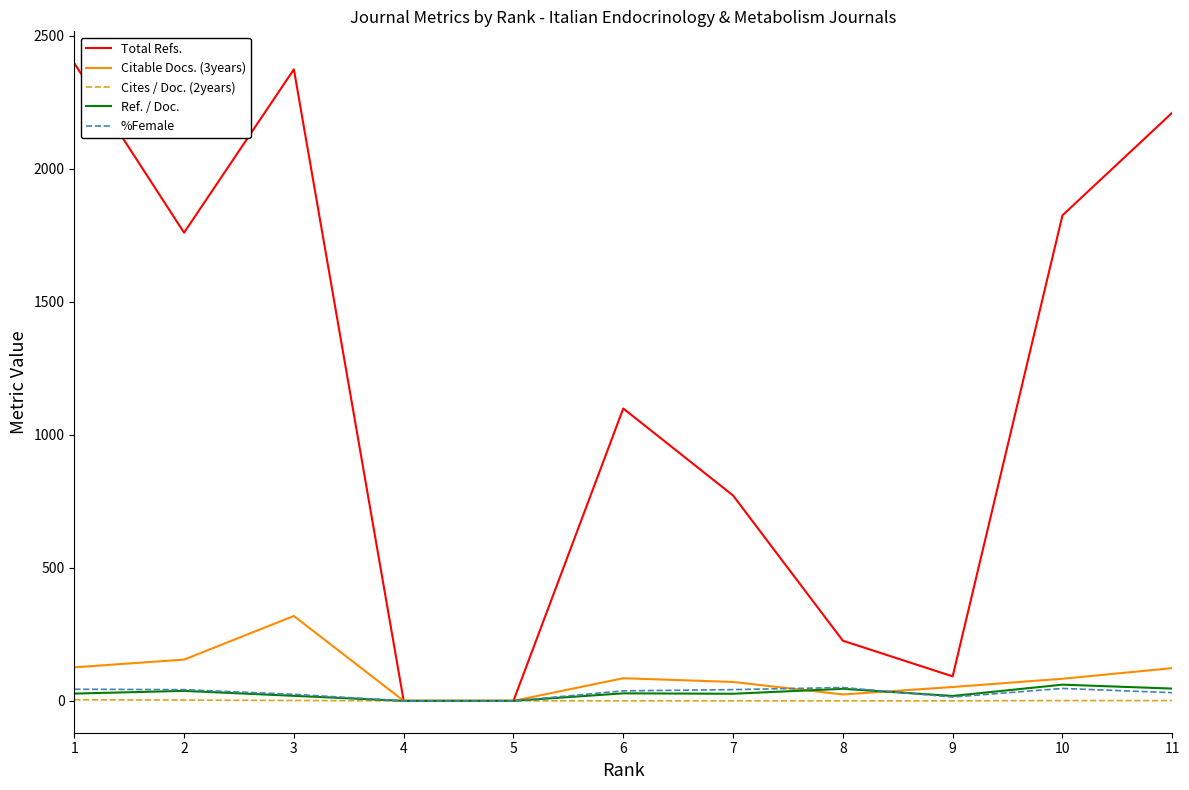

At how many categories does at least one series exceed 2157?

3